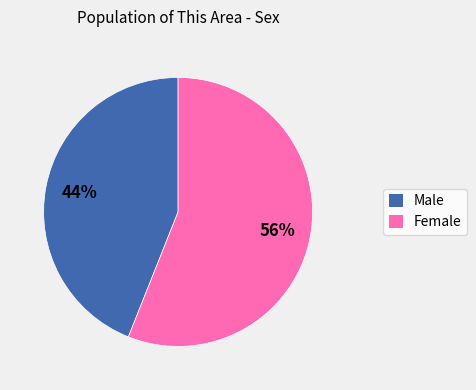

How many segments does this pie chart have?

2